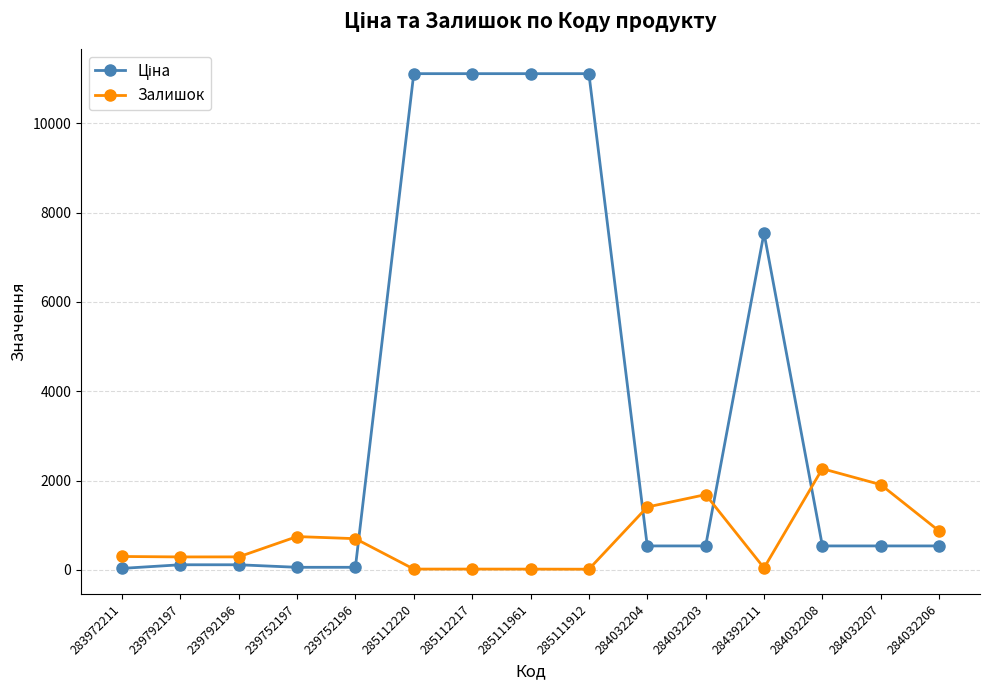

True or false: Залишок has more than 0 points higher than both neighbors.

True